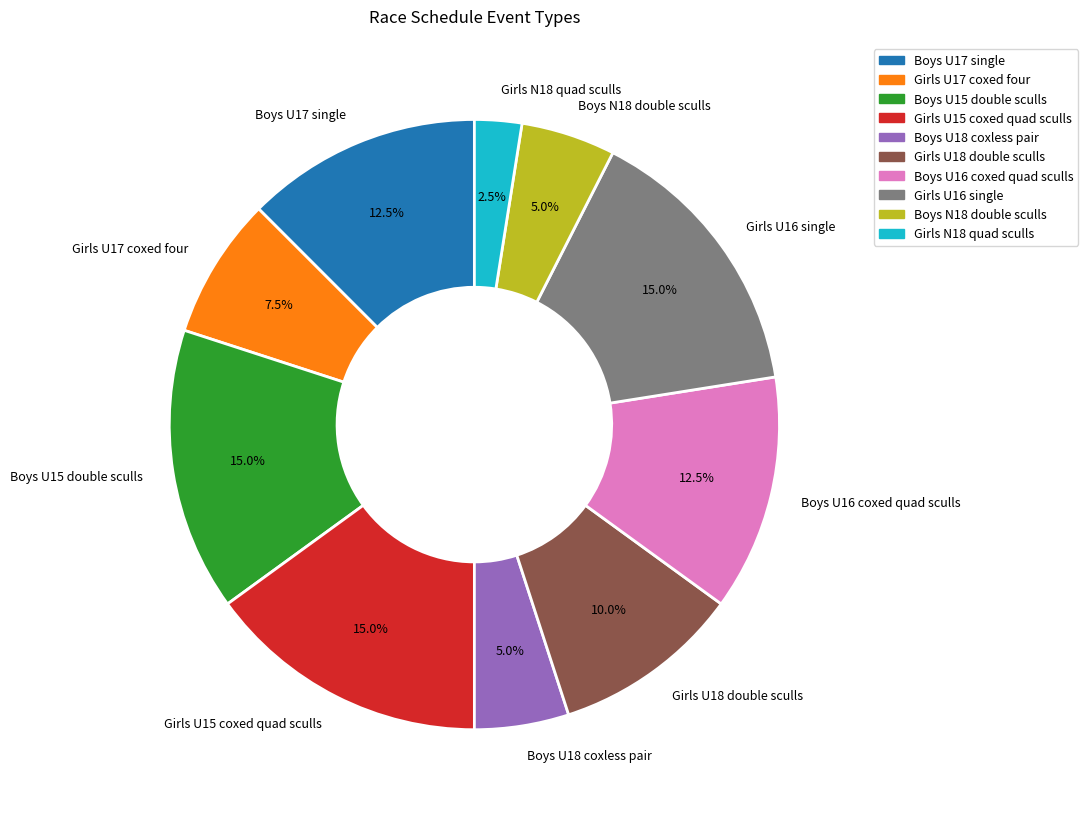

How many segments does this pie chart have?

10